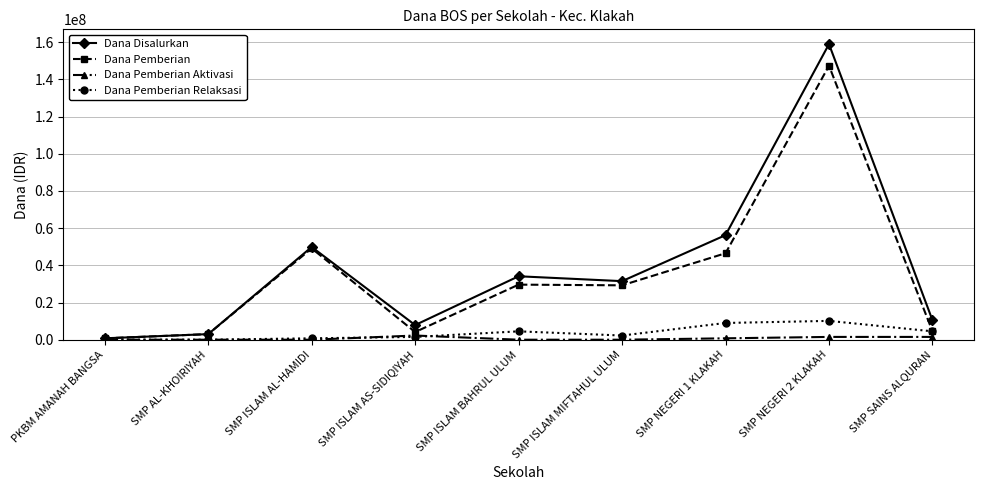

The value of Dana Disalurkan at SMP NEGERI 2 KLAKAH is 240154454. True or false?

False